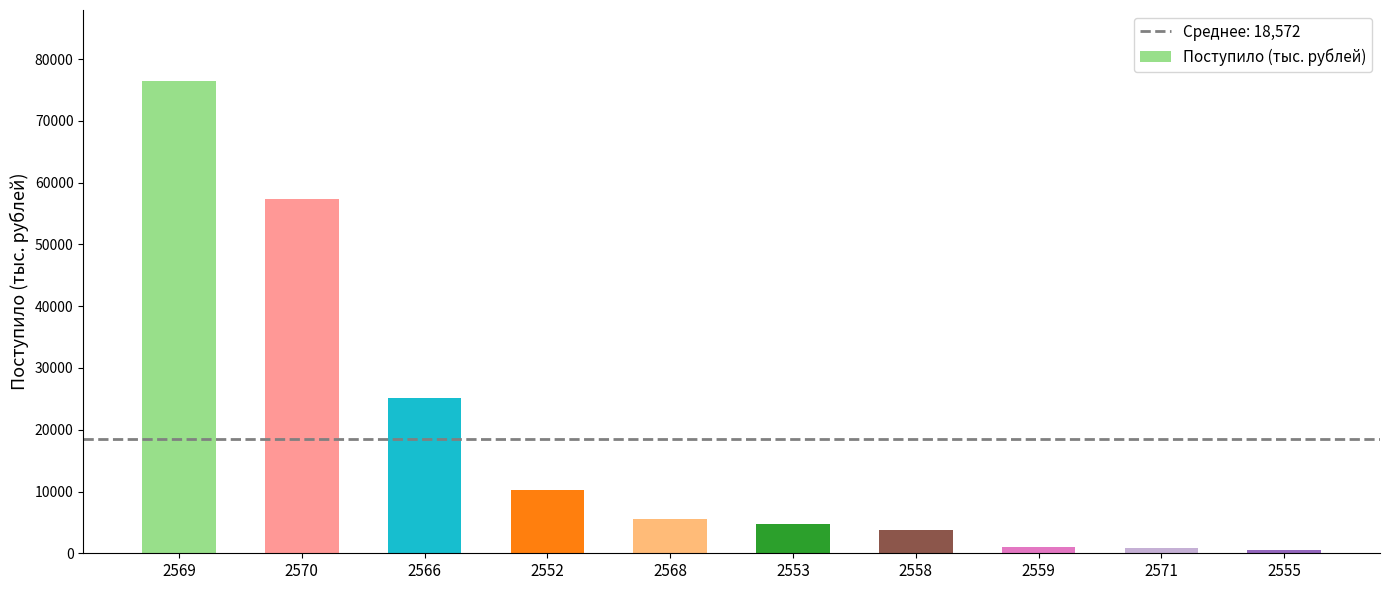

What is the average value?

18572